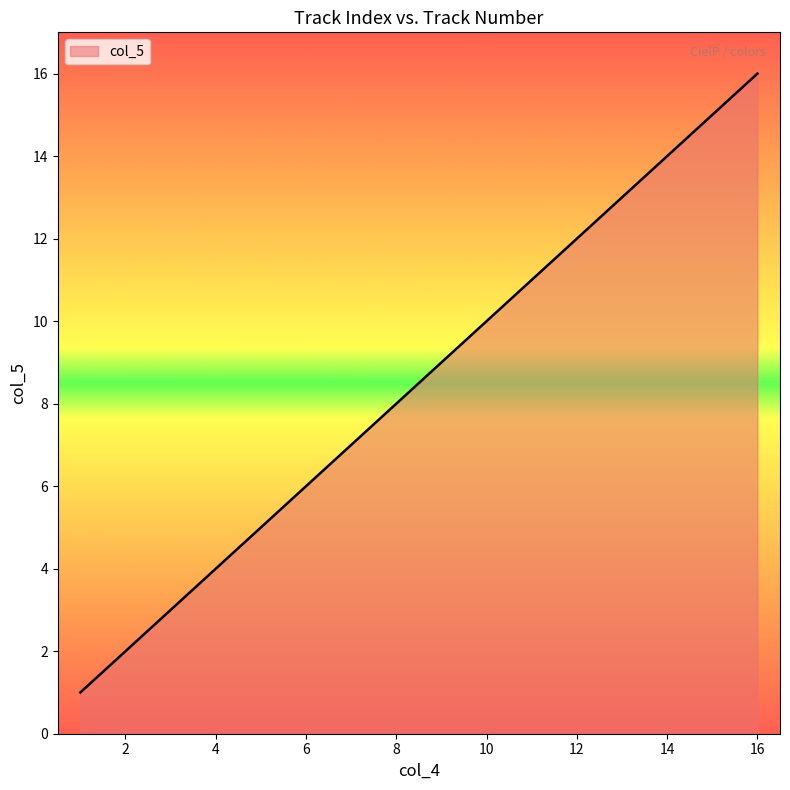

What is the smallest value displayed?

1